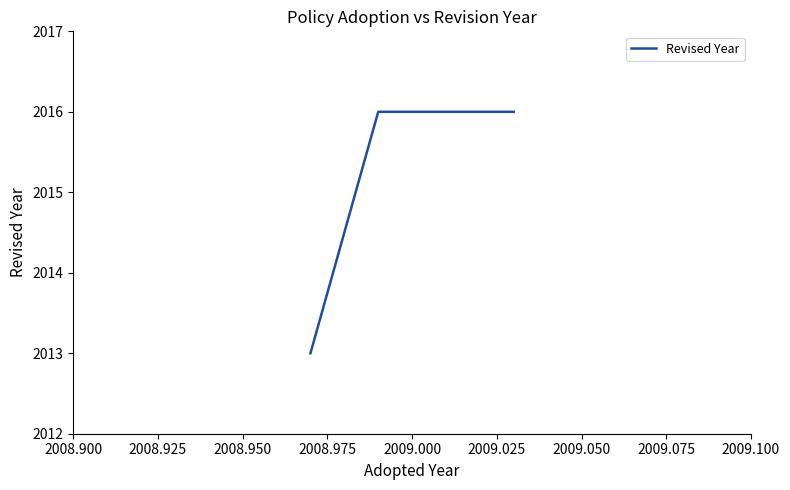

What is the value of the 3rd point from the left?

2016